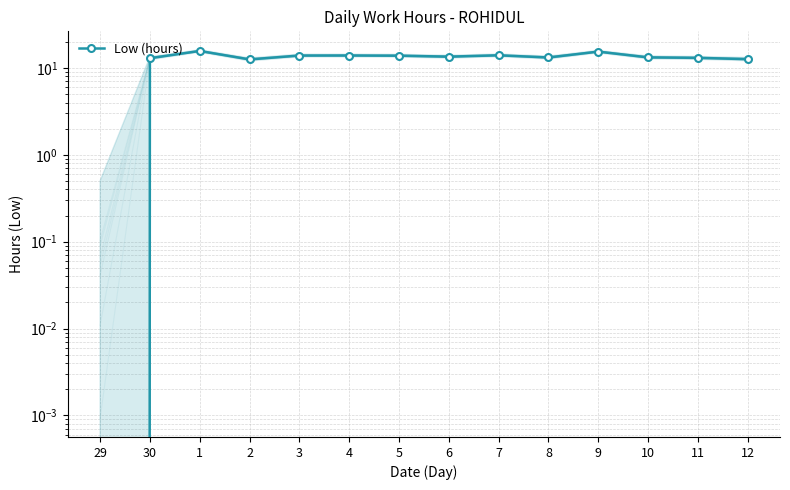

The chart shows a value of 12.6 at 12. True or false?

True